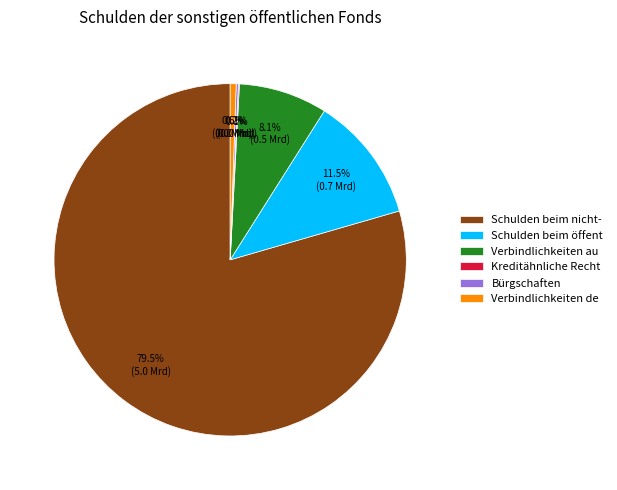

What is the largest slice in the pie chart?

Schulden beim nicht-